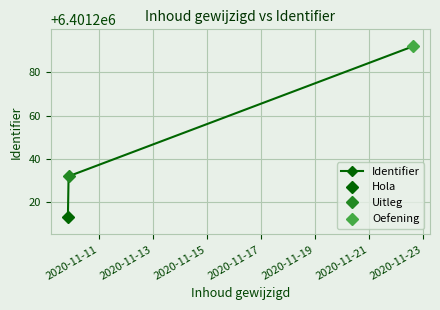

What is the value of the Identifier point at the 2nd from the left?

6401232